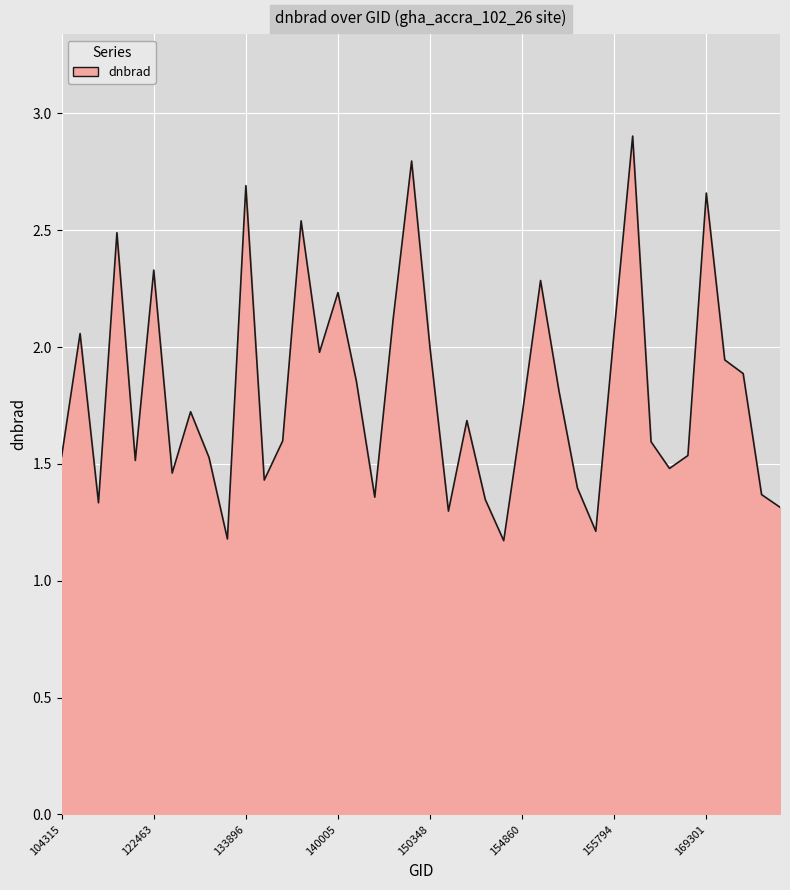

What is the smallest value displayed?

1.2